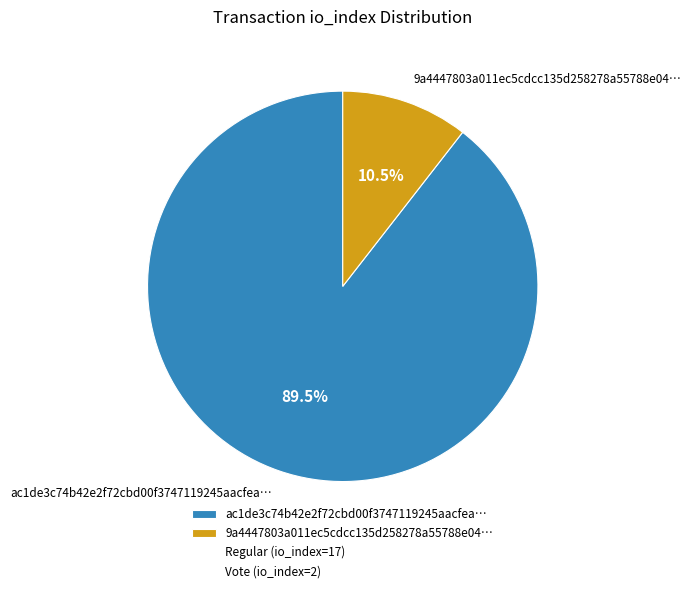

What is the smallest slice in the pie chart?

9a4447803a011ec5cdcc135d258278a55788e04…